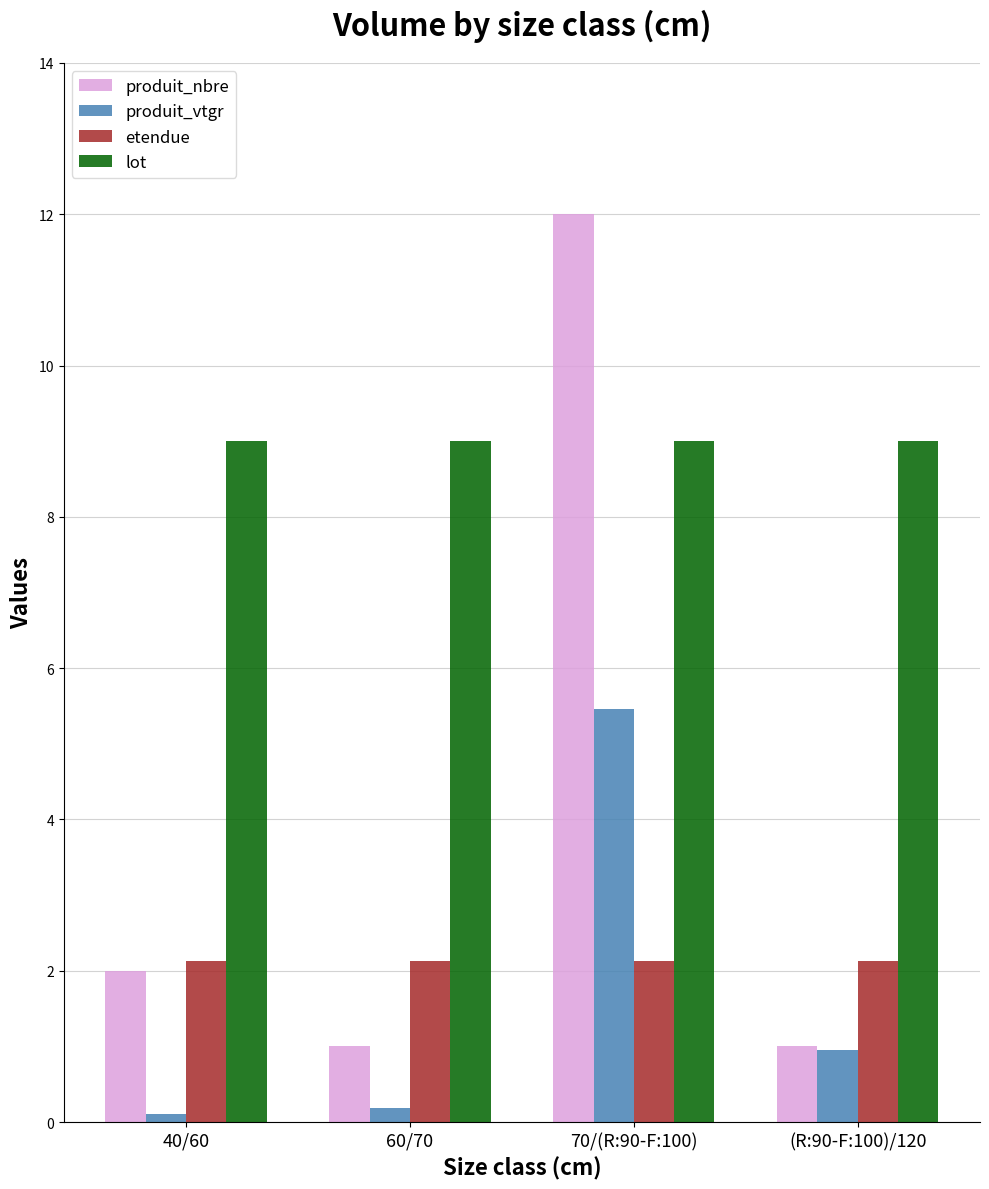

Rank the series at 40/60 from lowest to highest value.

produit_vtgr, produit_nbre, etendue, lot